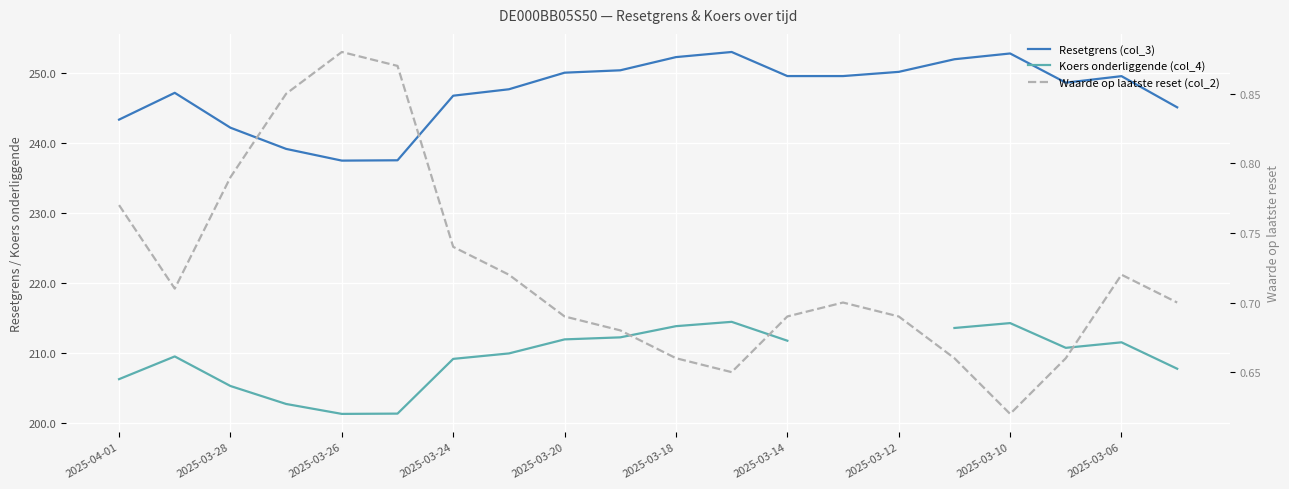

What is the difference between the Waarde op laatste reset (col_2) values at 10 and 2025-03-12?

0.1